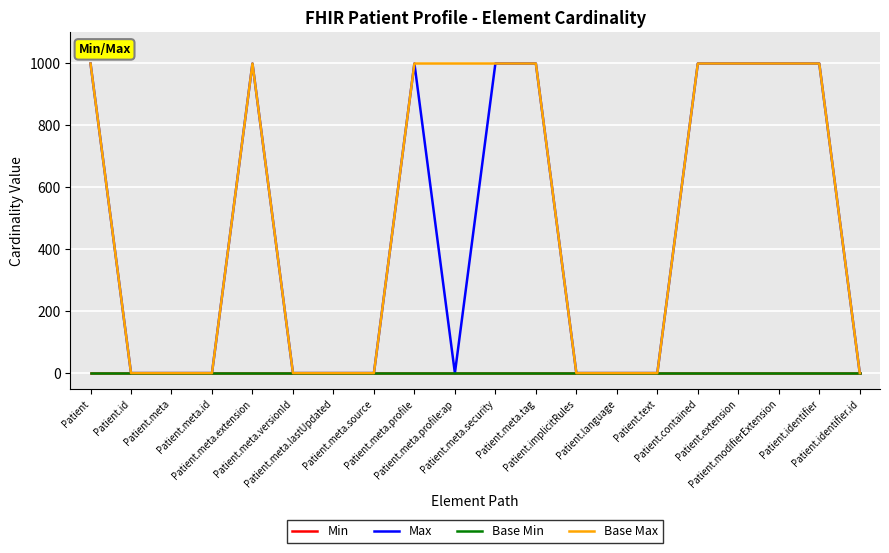

Between Patient.meta.tag and Patient.identifier.id, which series saw the biggest shift?

Max